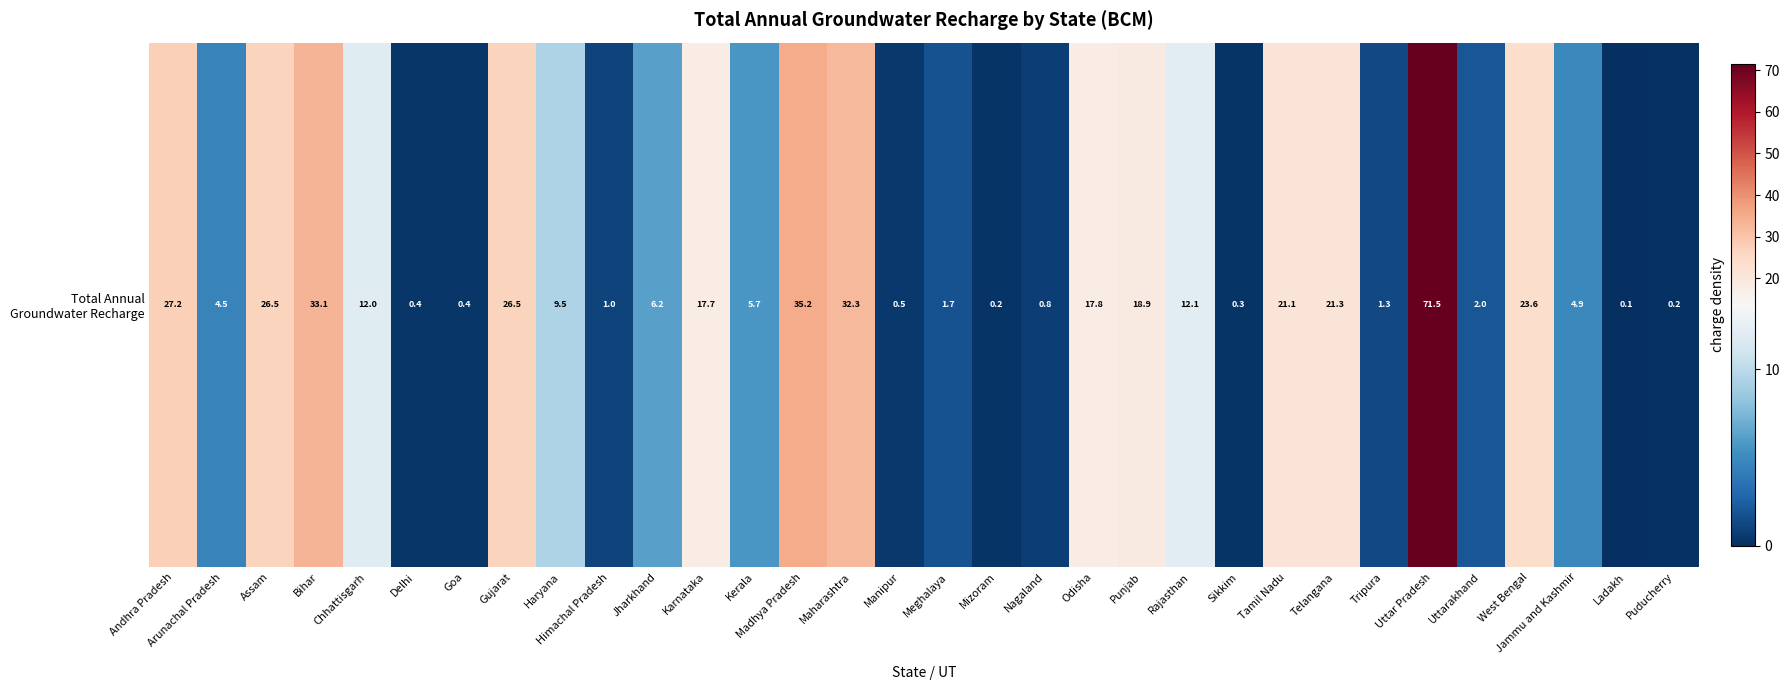

What is the greatest value displayed?

71.5